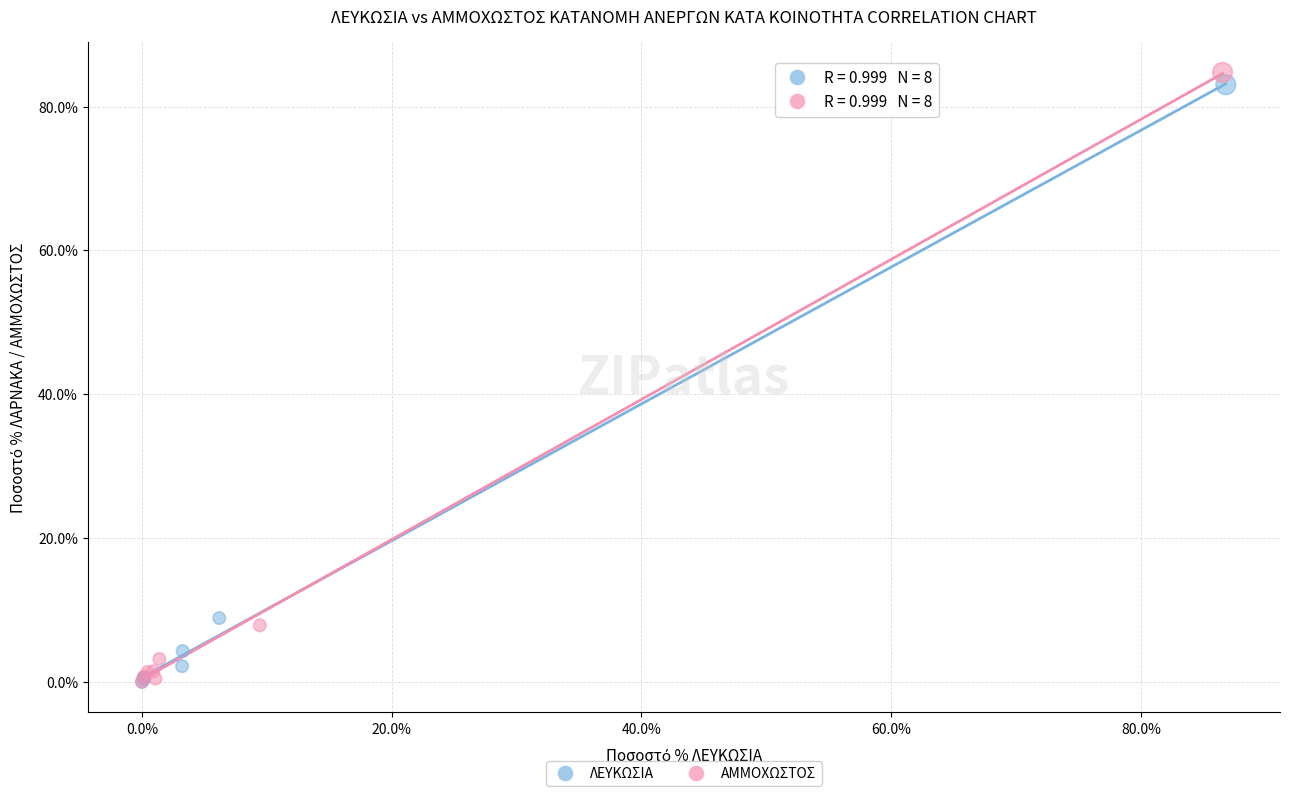

Which series reaches the maximum Y coordinate?

ΑΜΜΟΧΩΣΤΟΣ